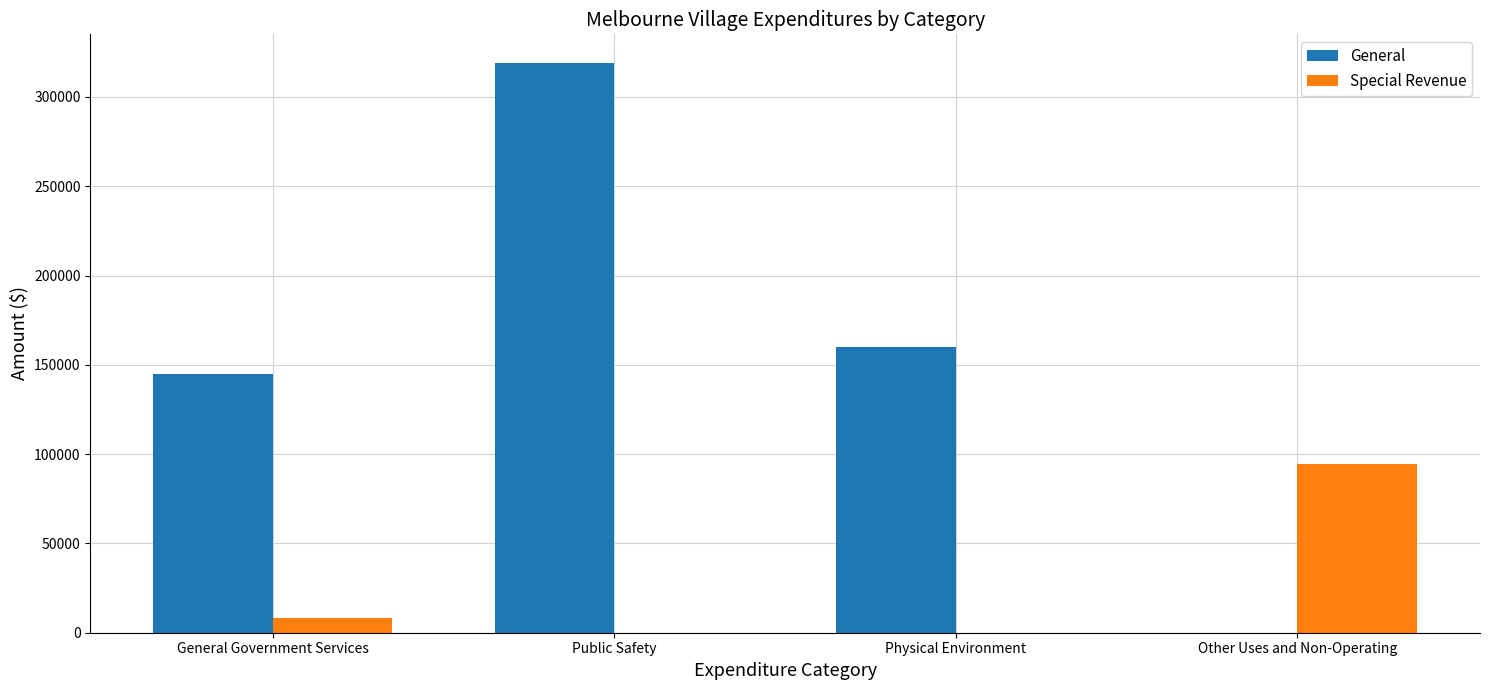

Read the Special Revenue value at General Government Services.

8168